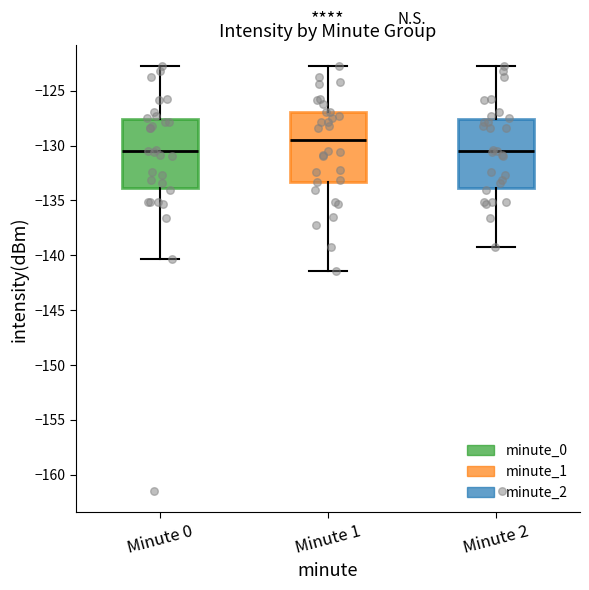

Where is the upper edge of the box for Minute 1 on the y-axis? The values are not printed on the chart, so give them approximately, as read against the axis.

-127.0